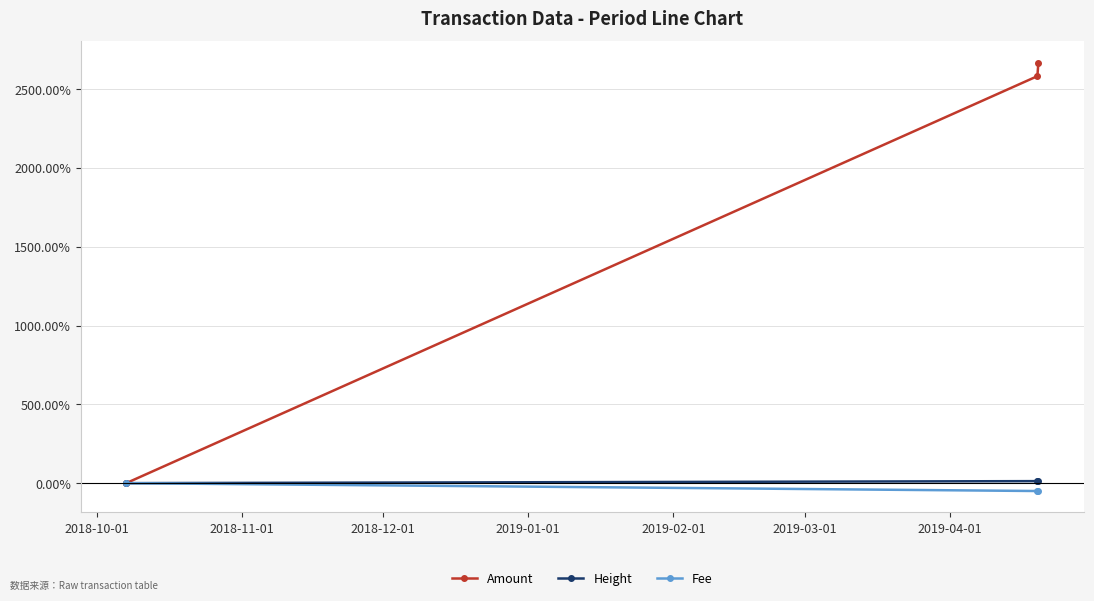

What is the greatest value displayed?

2667.7